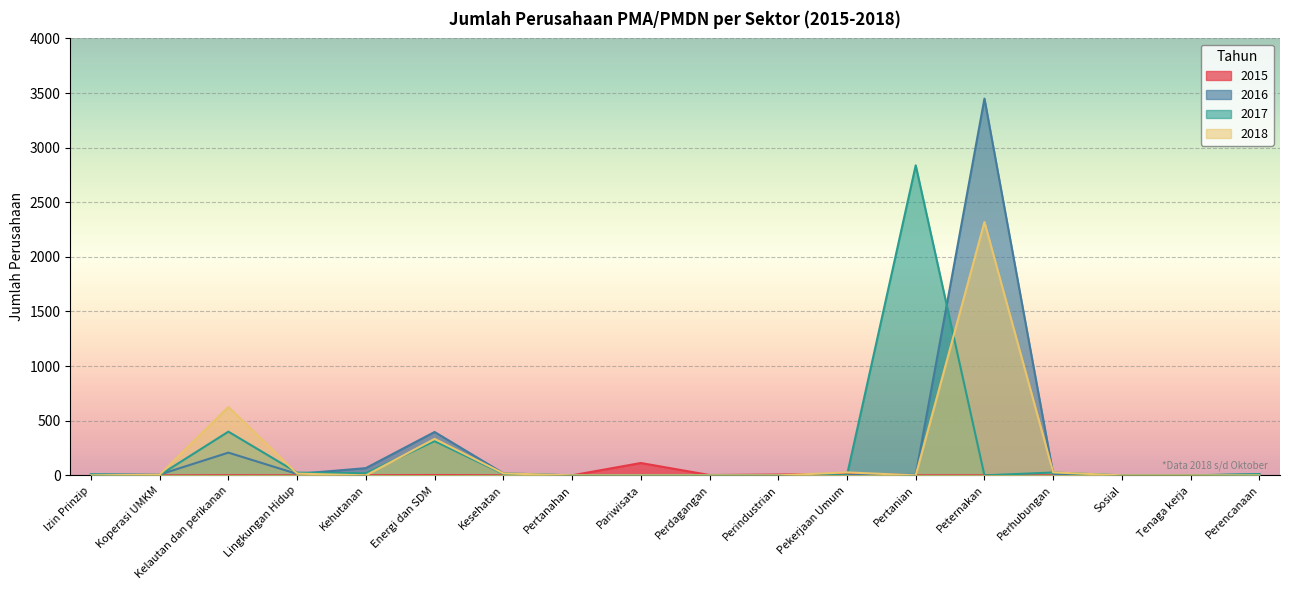

At which category does 2017 reach its first local peak?

Kelautan dan perikanan